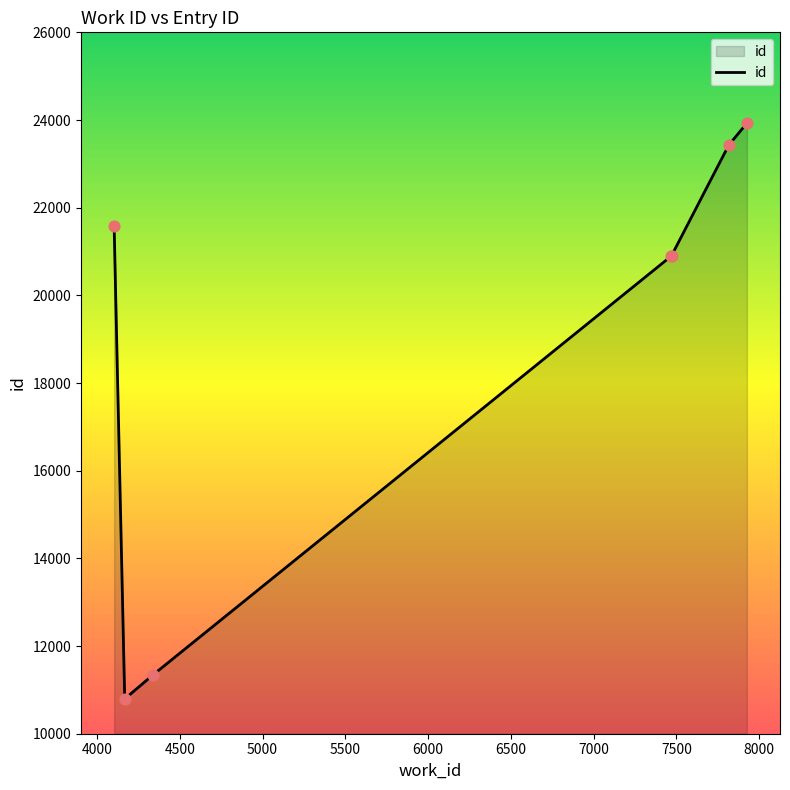

True or false: there are more than 2 points higher than both neighbors.

False